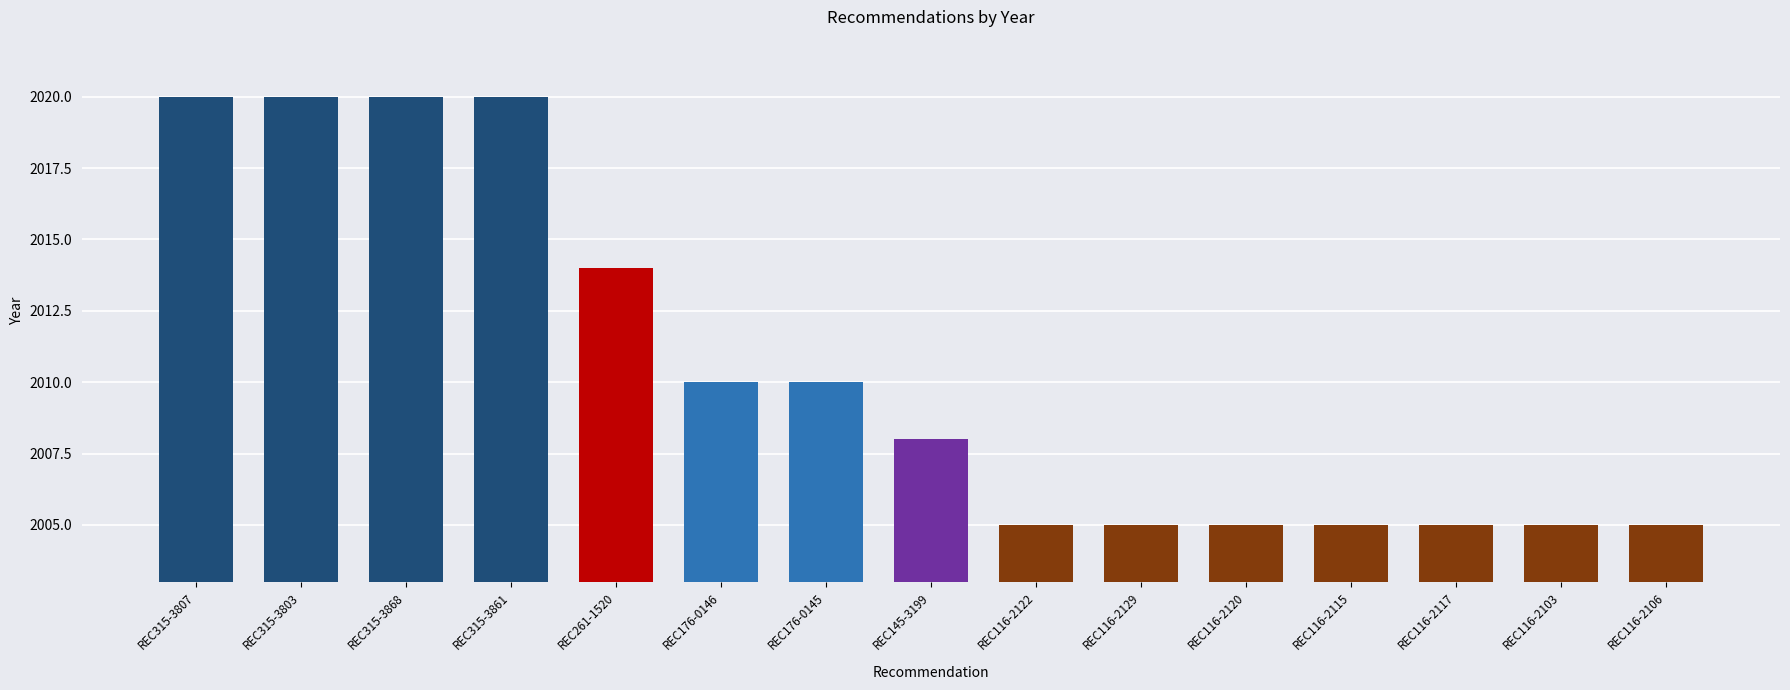

Count the number of data series in this chart.

1